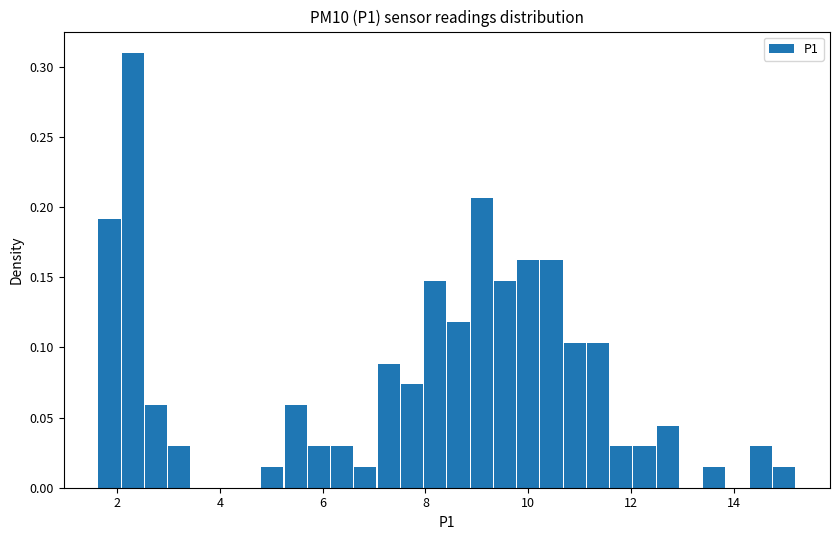

Around what value on the x-axis is the tallest bar? Give the approximate position of its centre, as read against the axis.

2.4